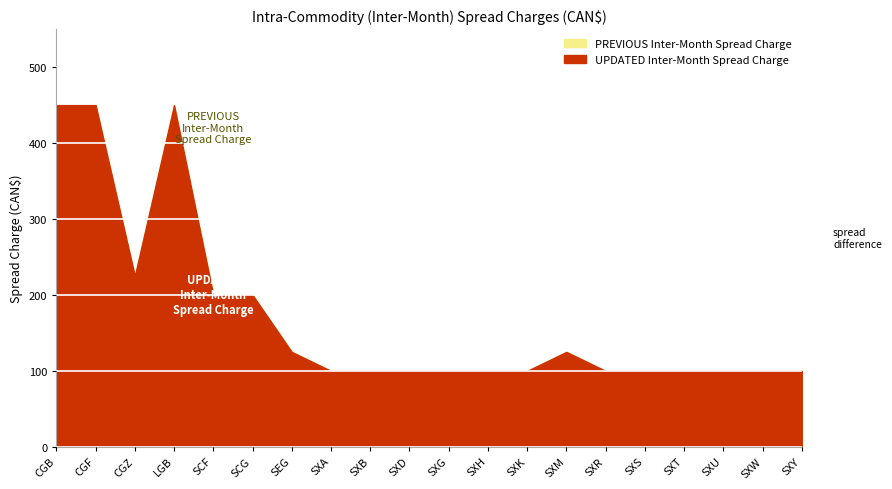

Rank the categories by PREVIOUS Inter-Month Spread Charge value from highest to lowest.

CGB, CGF, LGB, CGZ, SCF, SCG, SEG, SXM, SXA, SXB, SXD, SXG, SXH, SXK, SXR, SXS, SXT, SXU, SXW, SXY